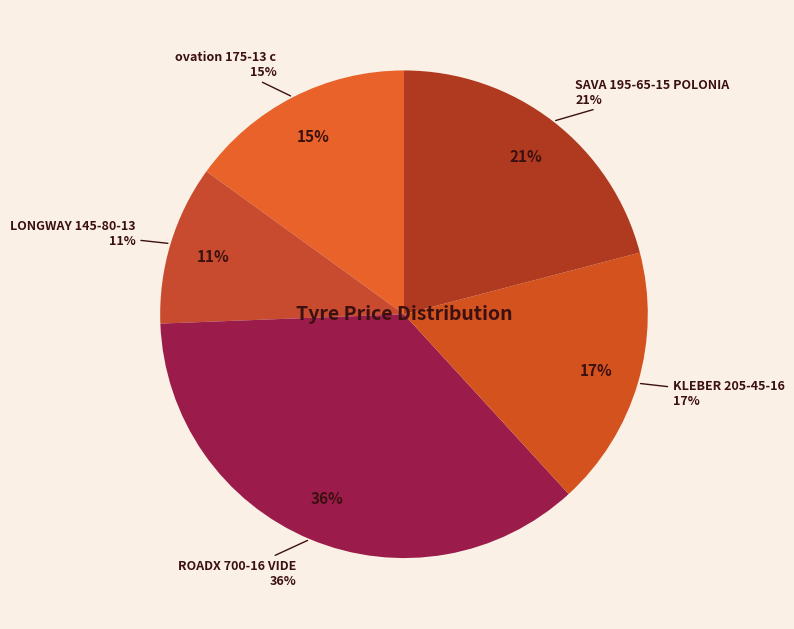

To the nearest percent, what is the difference between the ROADX 700-16 VIDE and KLEBER 205-45-16 slice percentages?

19%